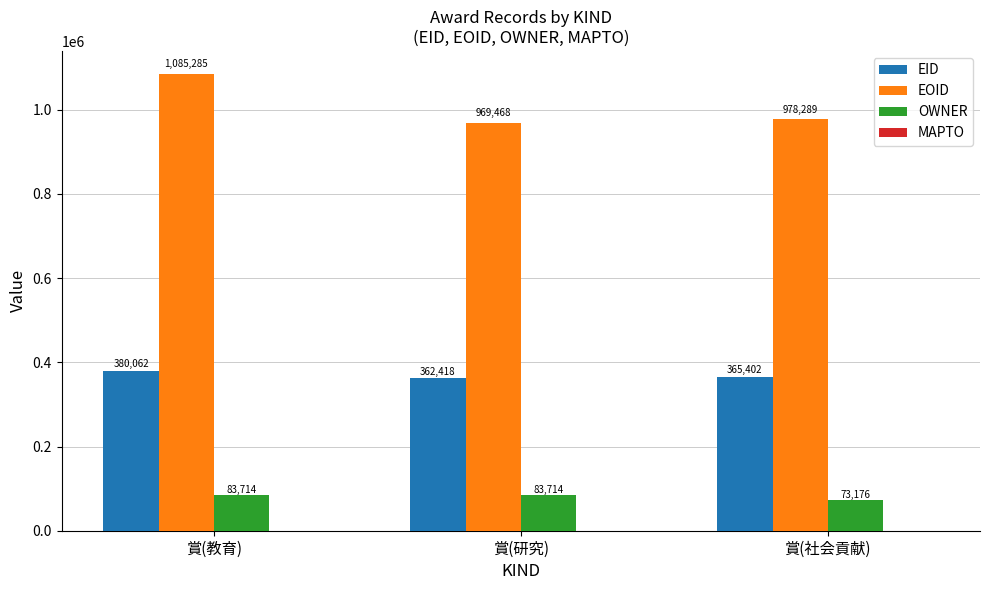

Rank the series by their maximum value, from lowest to highest.

OWNER, EID, EOID